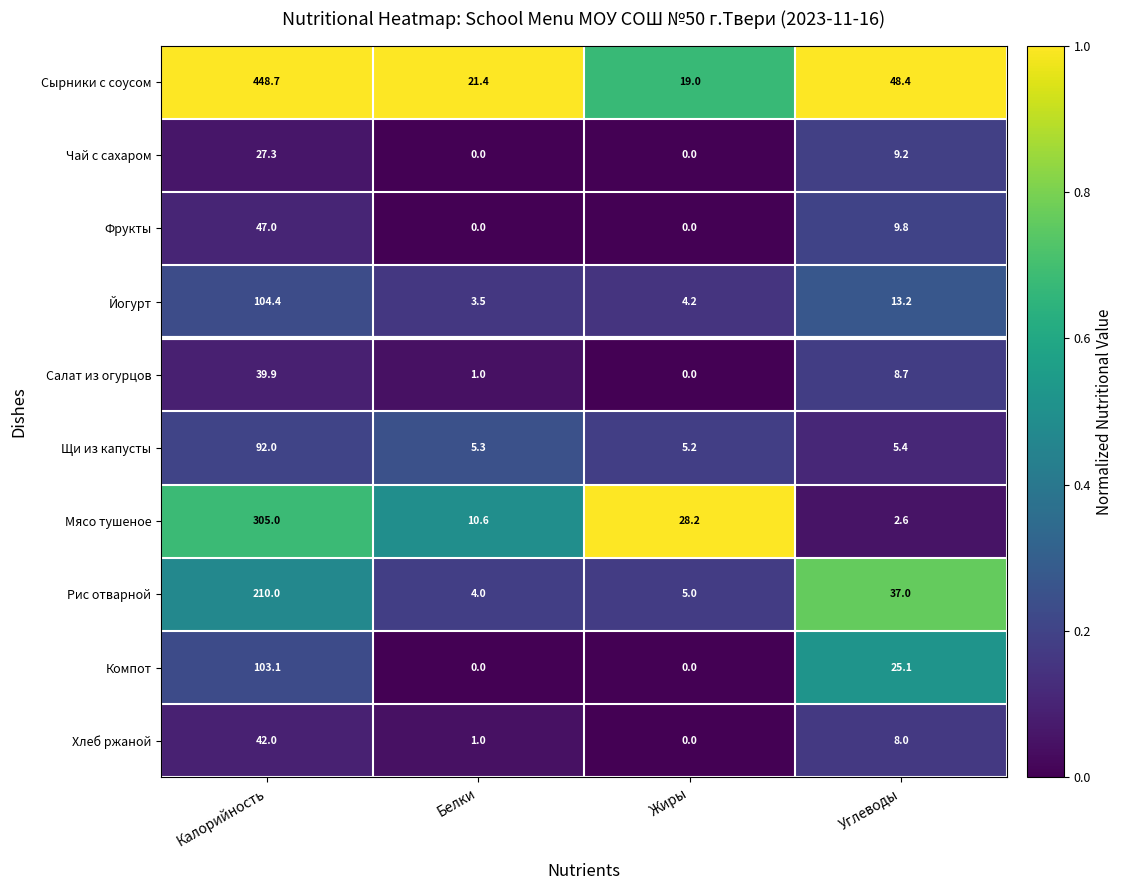

What is the maximum value shown in the chart?

448.7